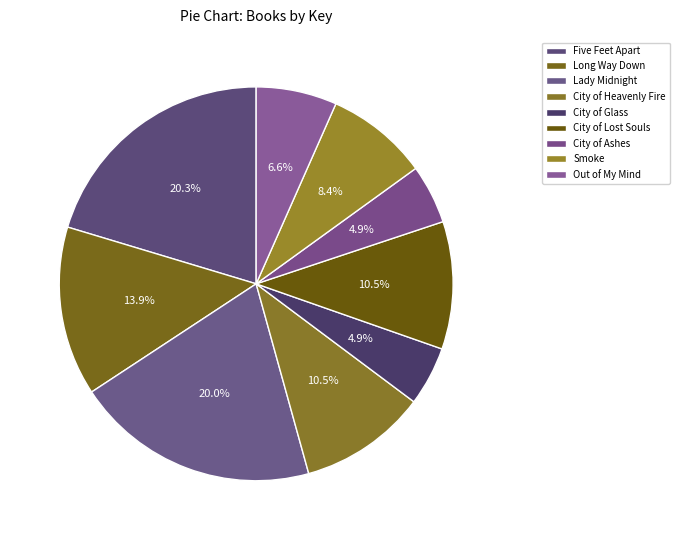

Does any single category account for the majority?

No